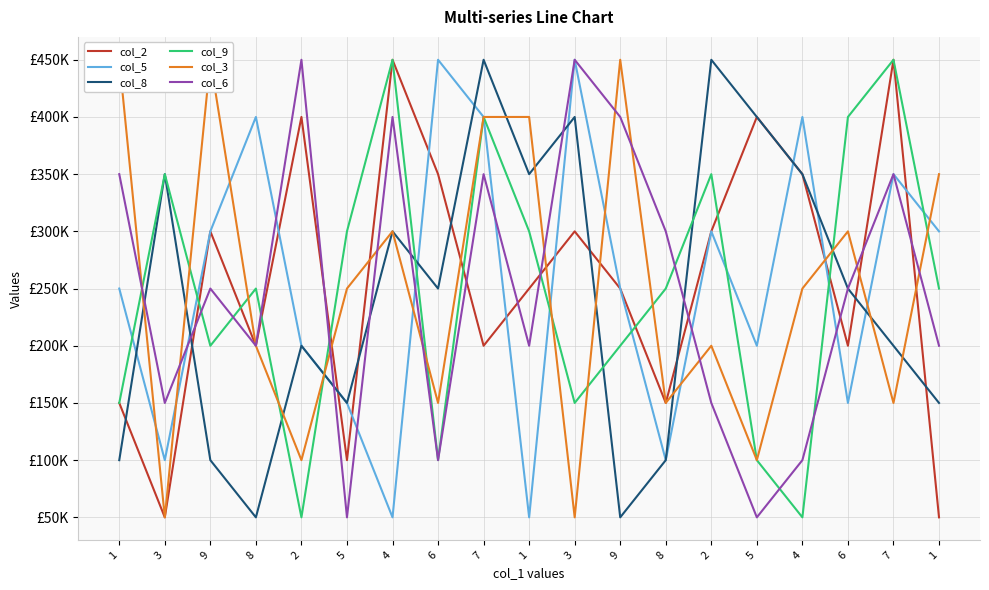

What is the difference between the col_3 values at 3 and 2?

50000